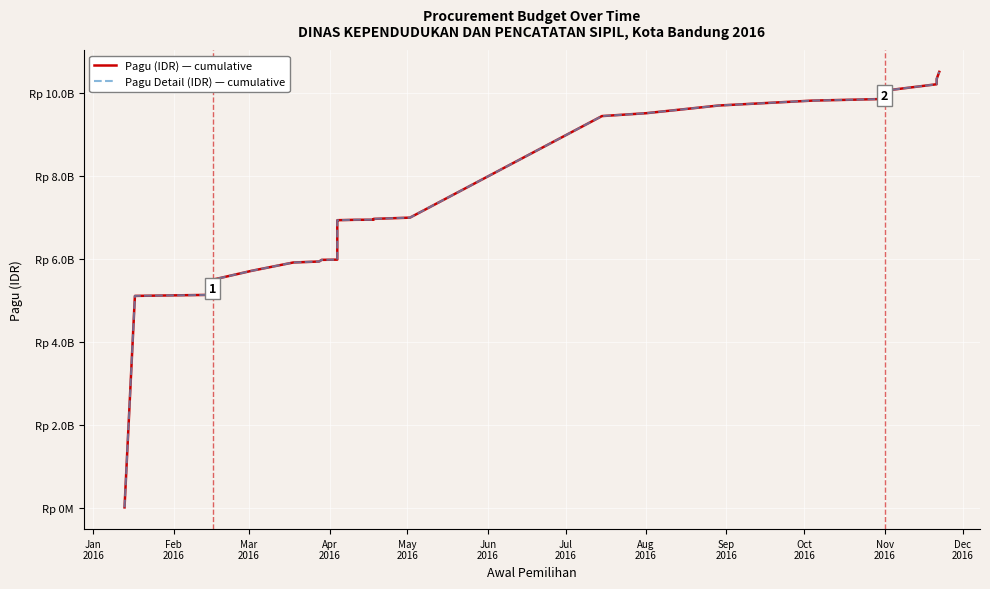

What are all the series names shown in the legend?

Pagu (IDR) — cumulative, Pagu Detail (IDR) — cumulative